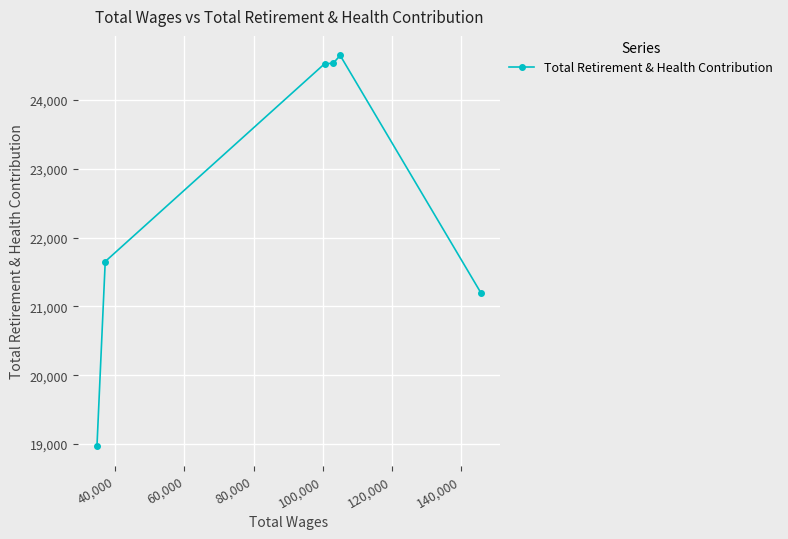

What is the value of the 5th point from the left?

24646